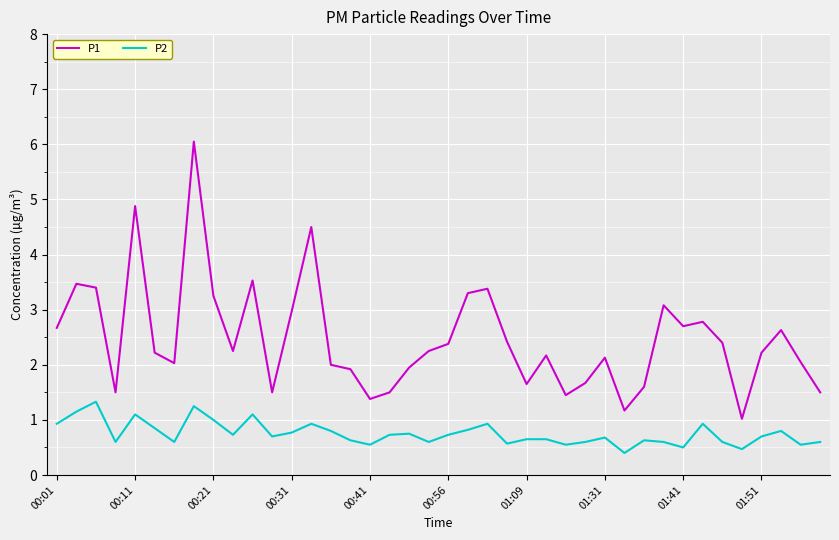

Which series has the largest total across all categories?

P1